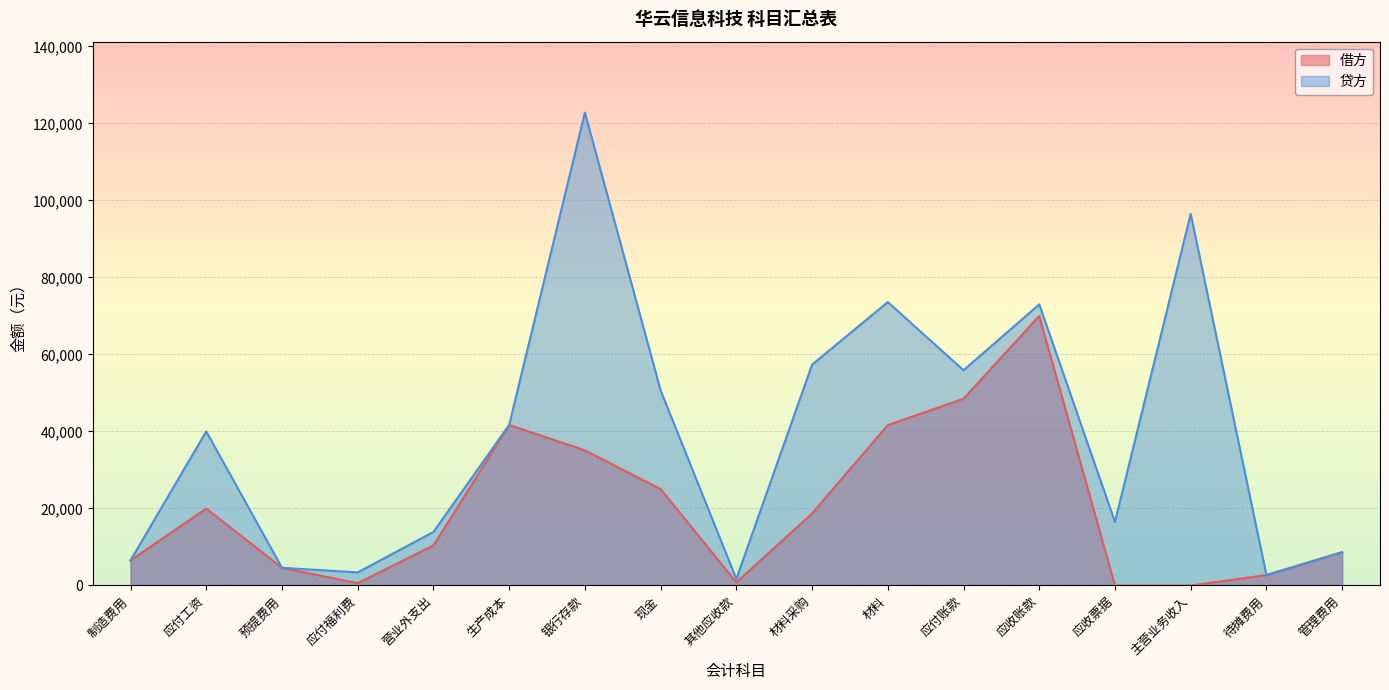

At which label is 贷方 closest to 62250?

材料采购